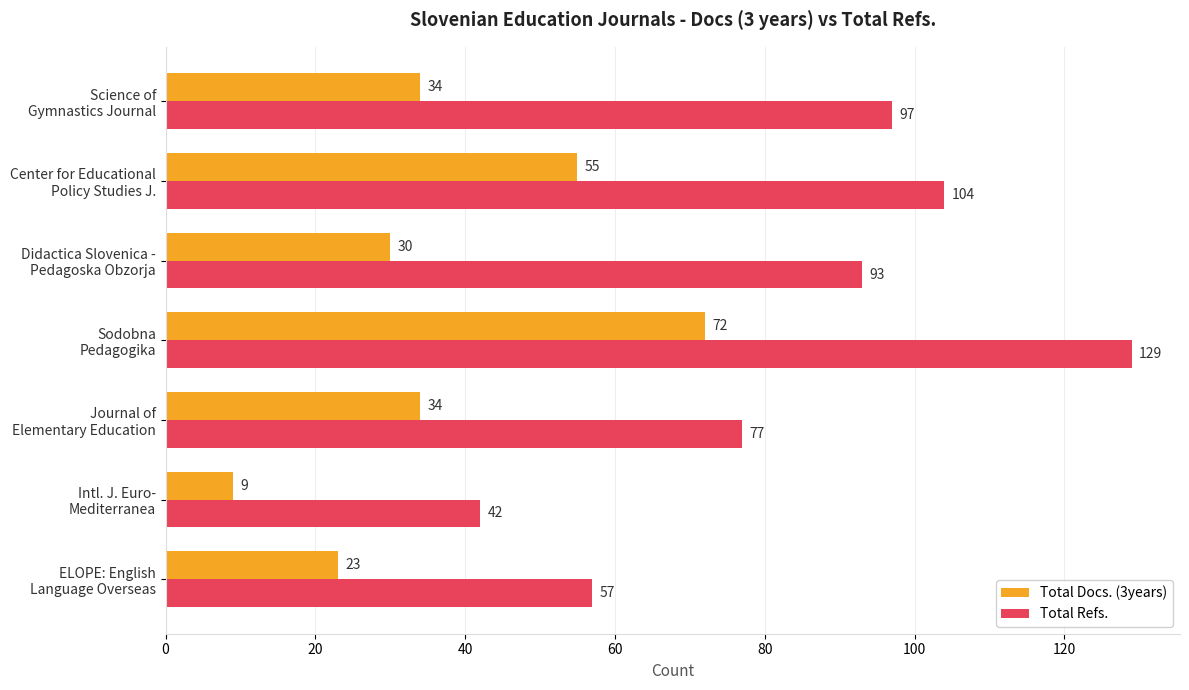

What is the difference between the maximum and minimum values in the Total Docs. (3years) series?

63